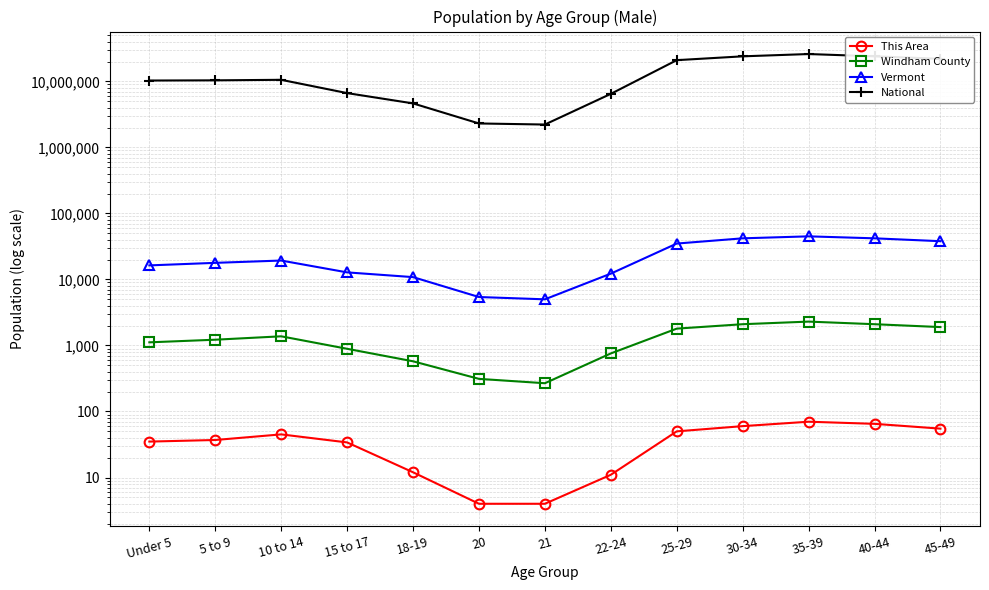

True or false: Vermont and This Area cross at least once.

False